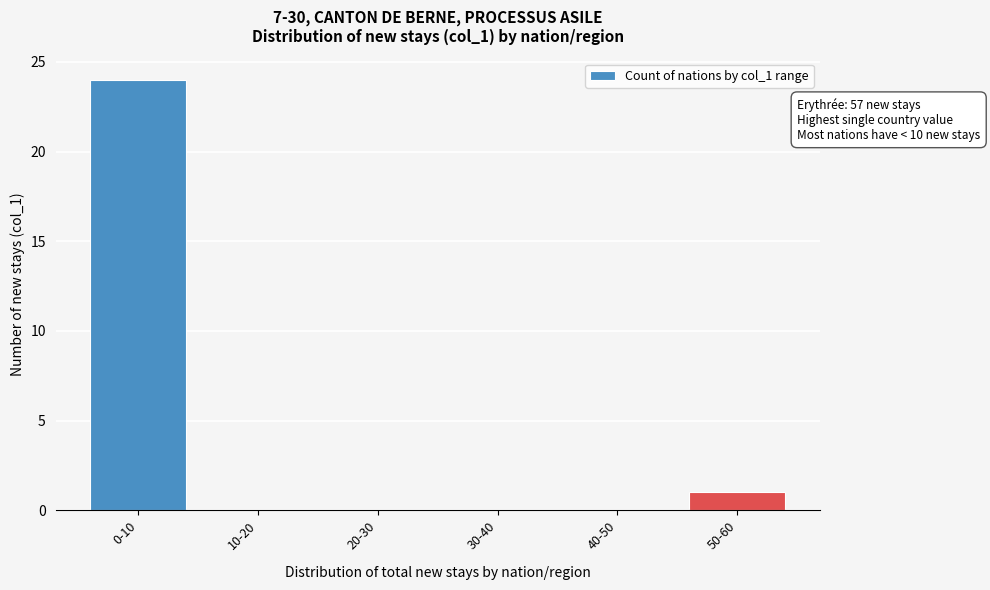

Reading left to right, extract all data points from this chart.

0-10=24	10-20=0	20-30=0	30-40=0	40-50=0	50-60=1